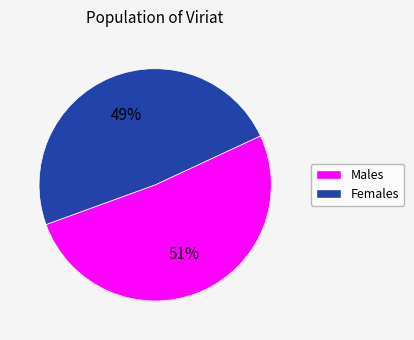

To the nearest percent, what is the average slice percentage?

50%